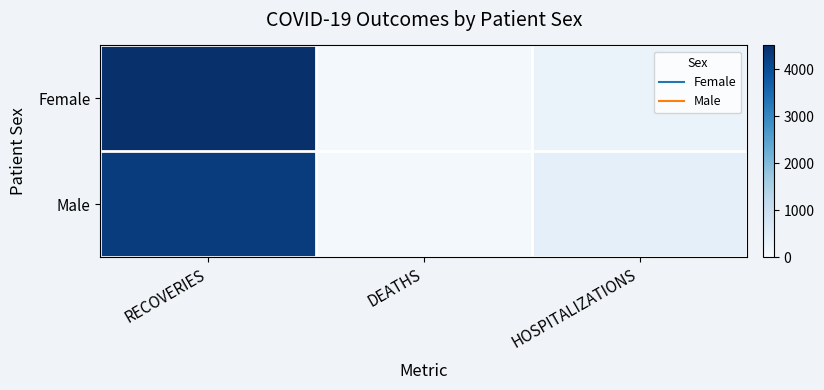

Count the number of categories in the chart.

3